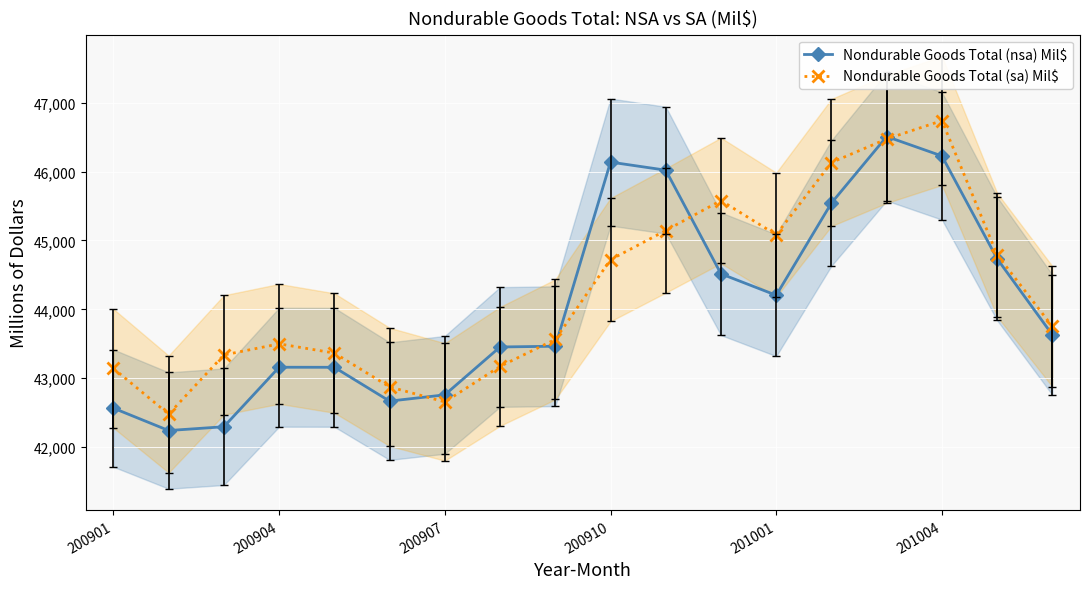

True or false: Nondurable Goods Total (nsa) Mil$ has a value of 10625 at 200907.

False